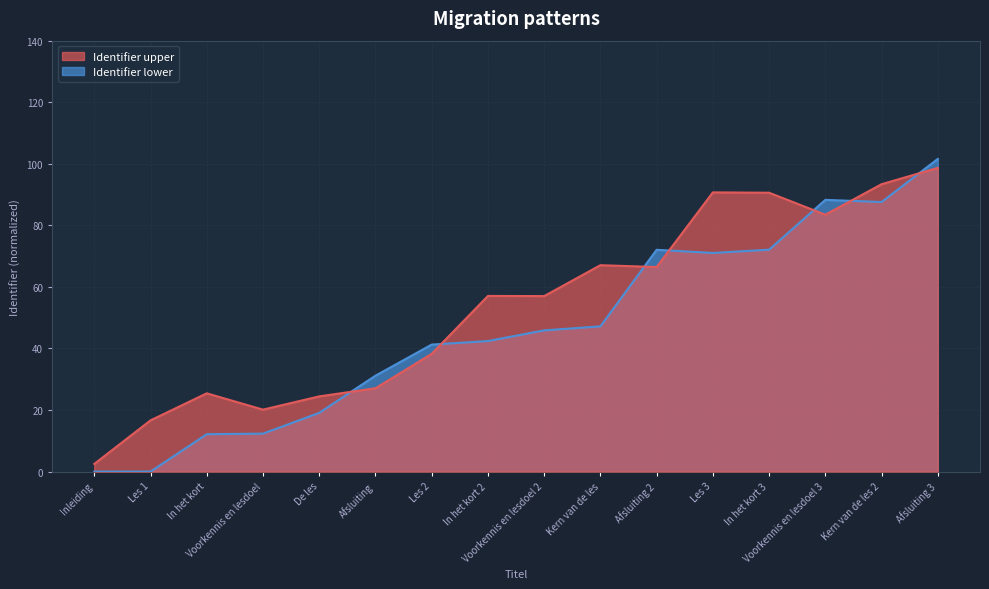

How many lines are shown in the chart?

2